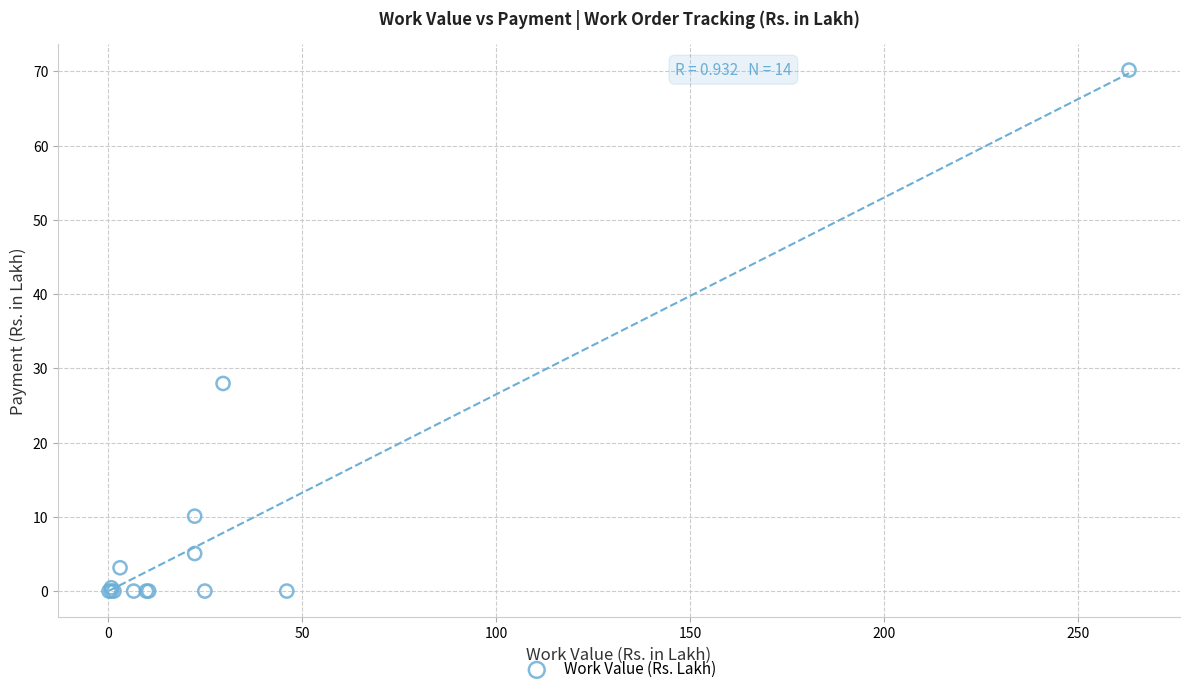

What Y value in the scatter plot is closest to 35?

28.0